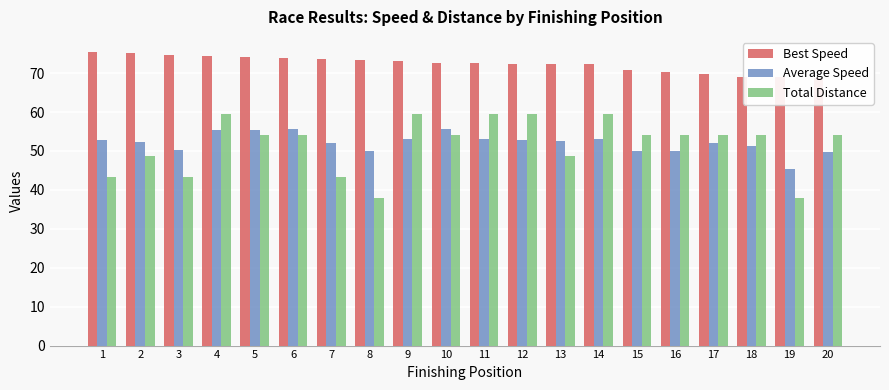

What is the sum of the Average Speed values at 4 and 12?

108.2